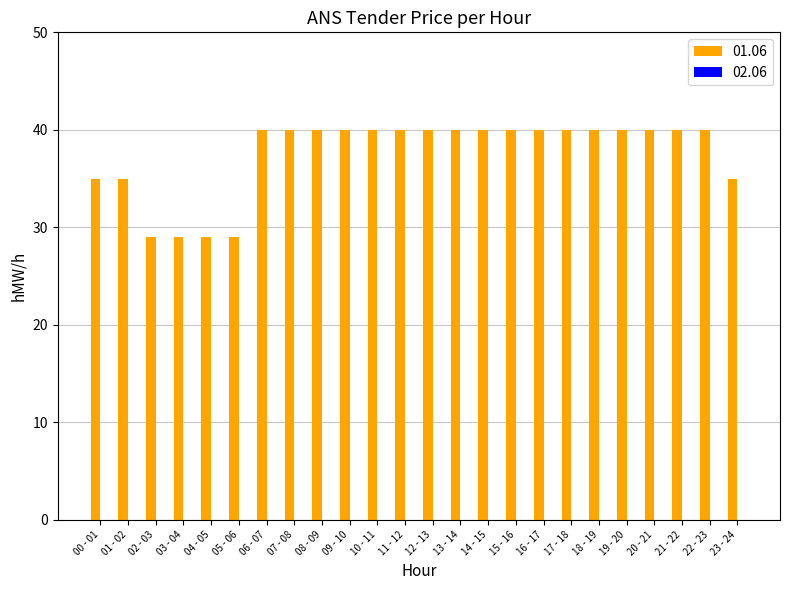

What is the change in value from 04 - 05 to 11 - 12?

+11